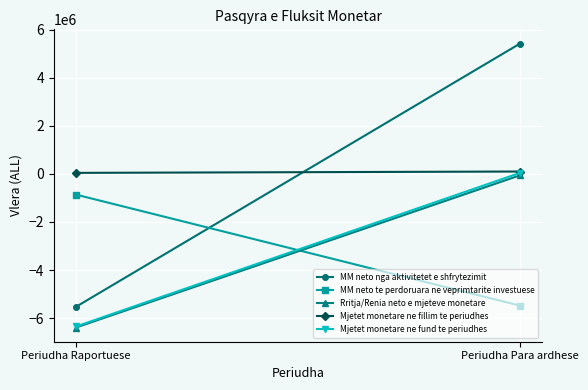

List the series in order of their peak value, highest first.

MM neto nga aktivitetet e shfrytezimit, Mjetet monetare ne fillim te periudhes, Mjetet monetare ne fund te periudhes, Rritja/Renia neto e mjeteve monetare, MM neto te perdoruara ne veprimtarite investuese